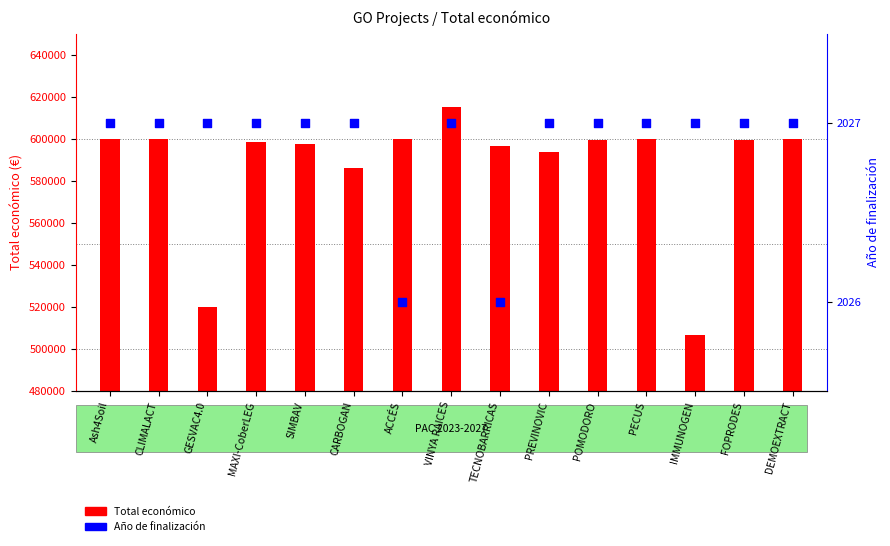

Which series contains the lowest Y value?

Año de finalización